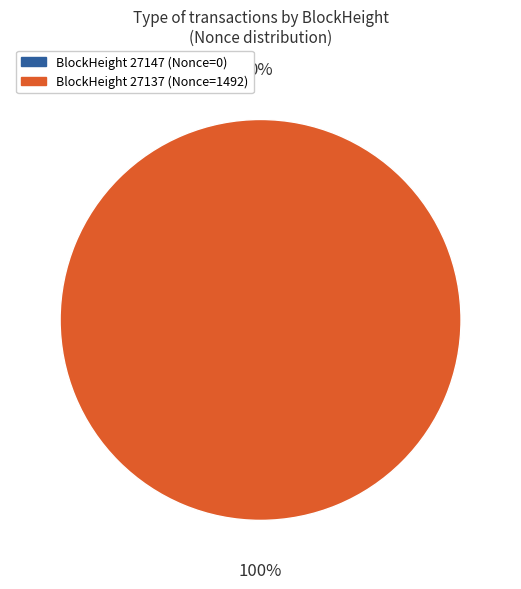

What percentage do 27137 and 27147 together represent?

100.0%